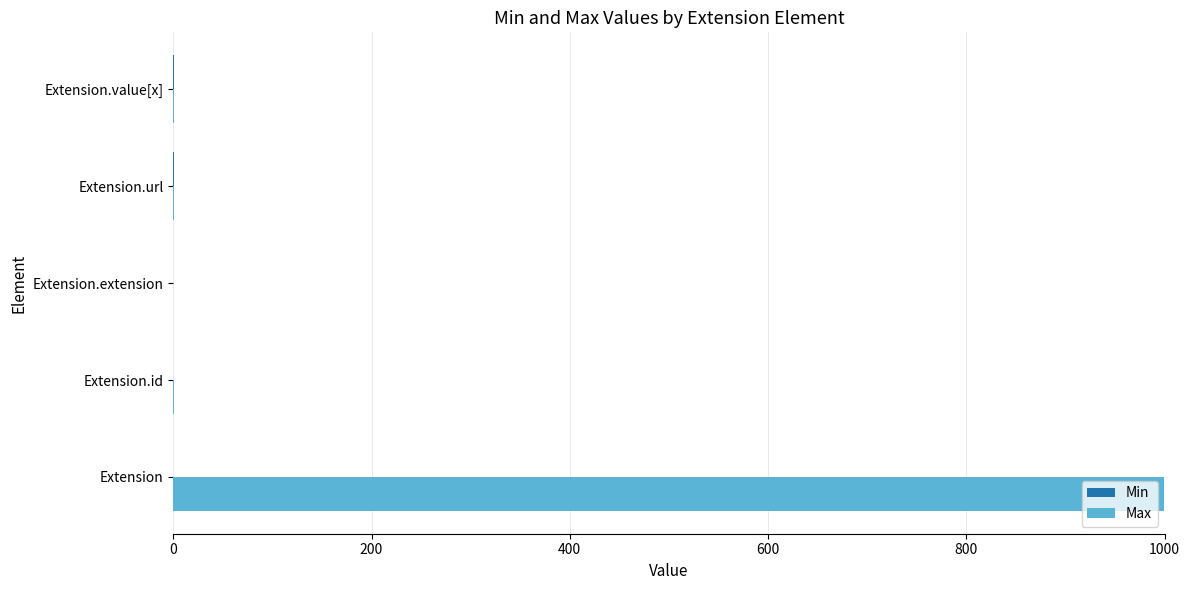

Is it true that Max equals 0 at Extension.extension?

True